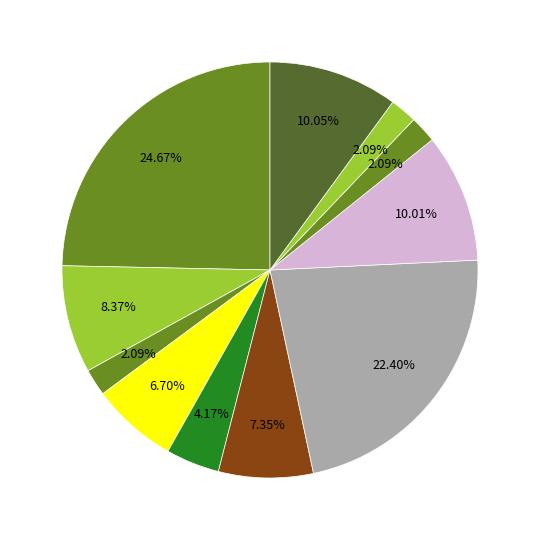

To the nearest percent, what is the average slice percentage?

9%